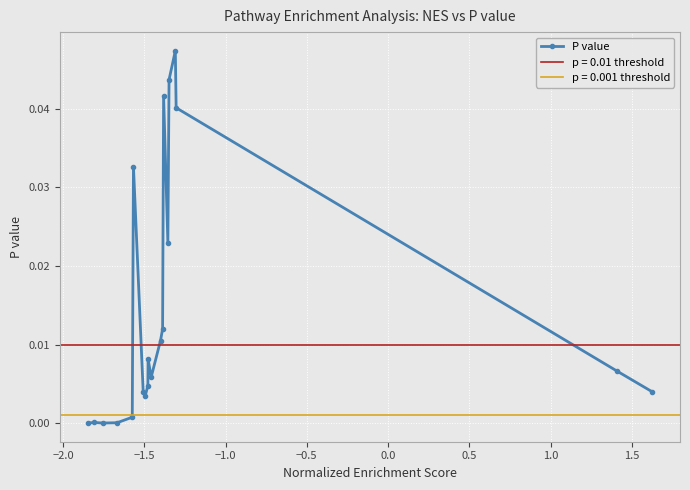

Does the chart display data point markers on the line(s)?

Yes